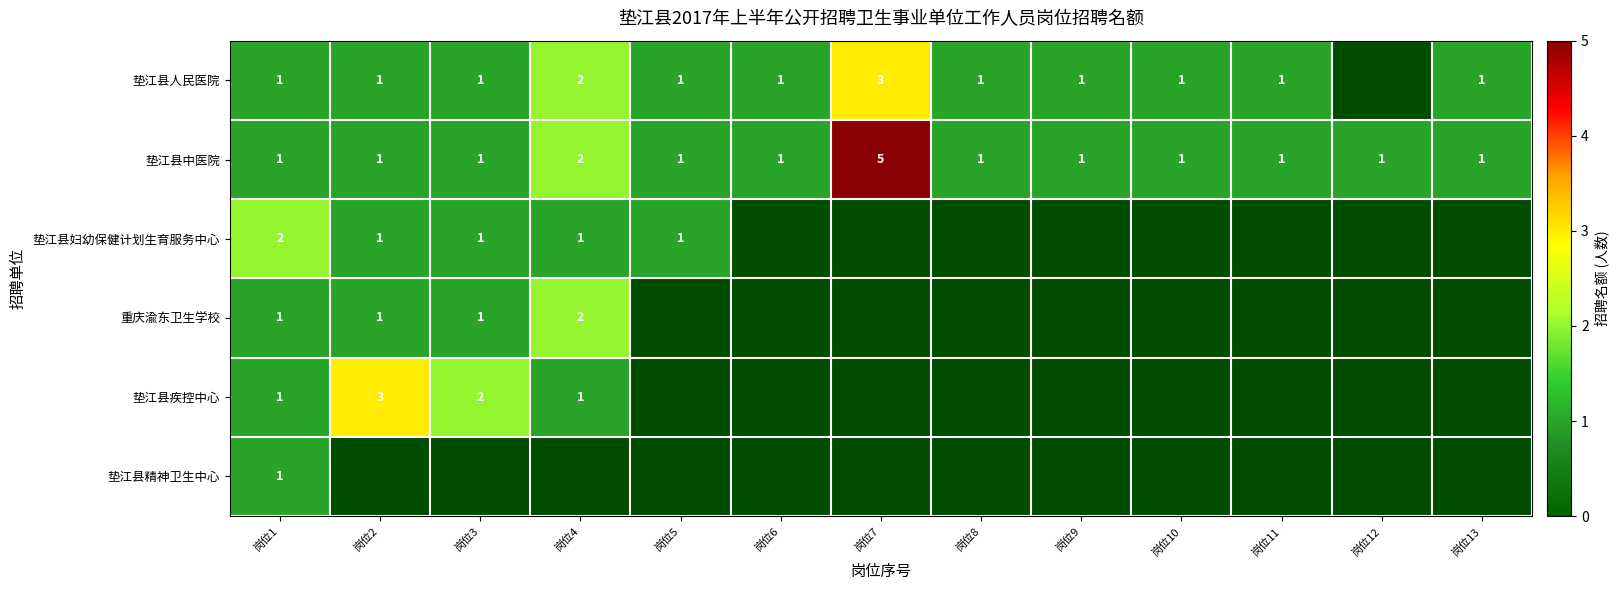

How many series are shown in this chart?

6